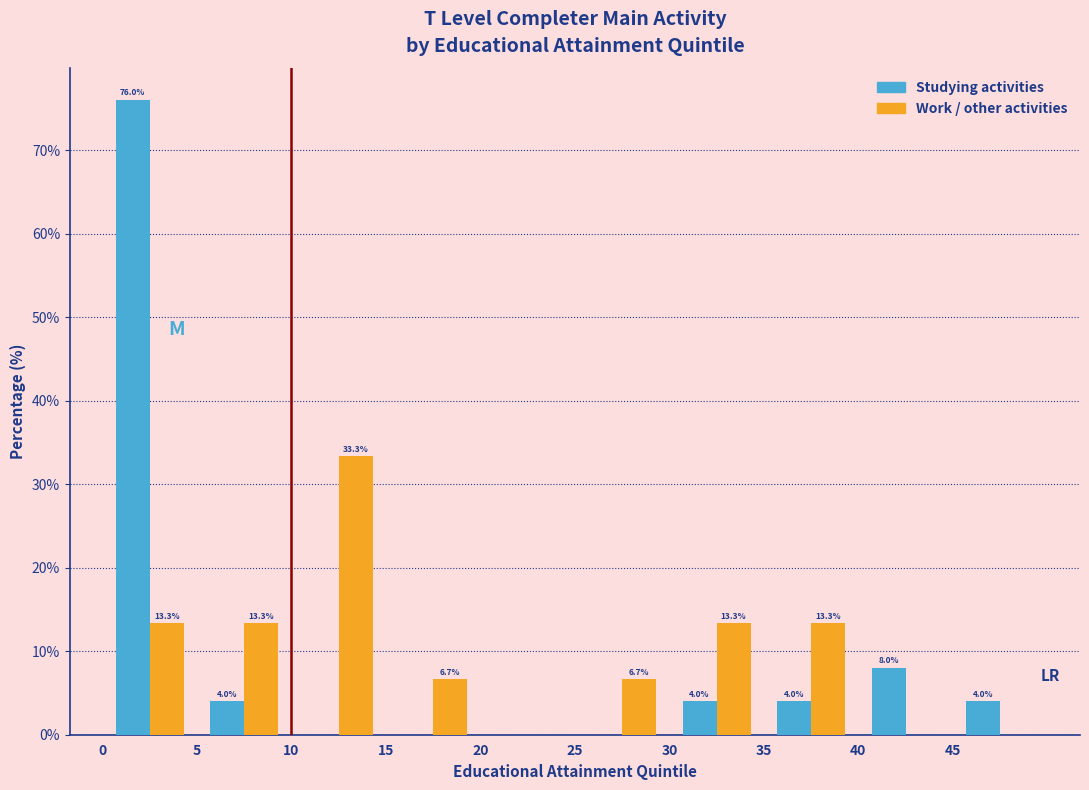

In the Work / other activities series, which range on the x-axis has the tallest bar?

10 to 15